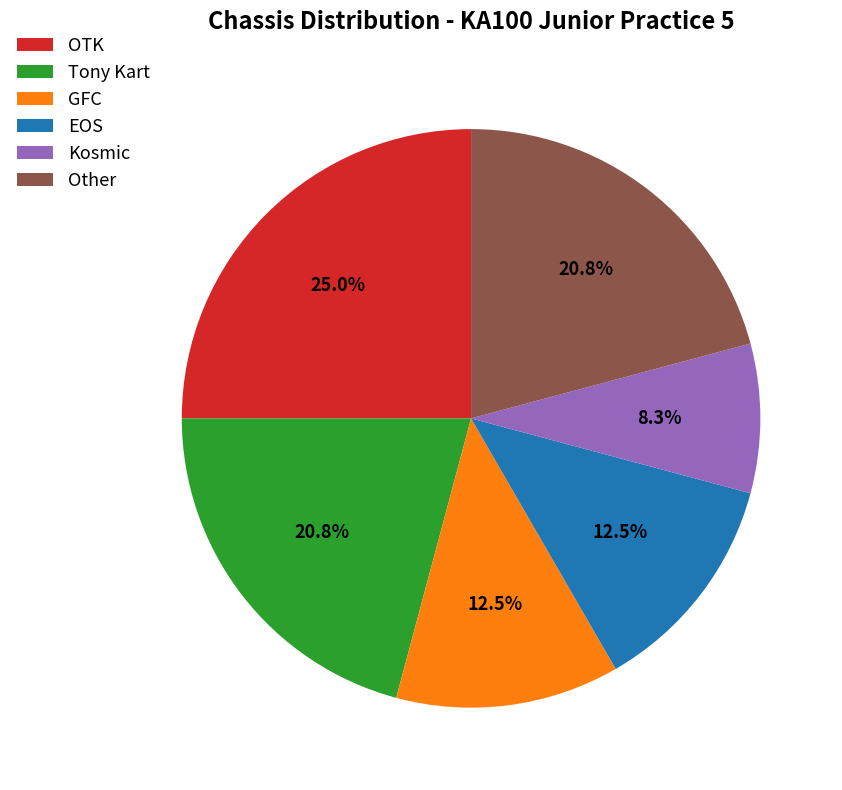

Do Kosmic and OTK together represent more than half of the pie?

No